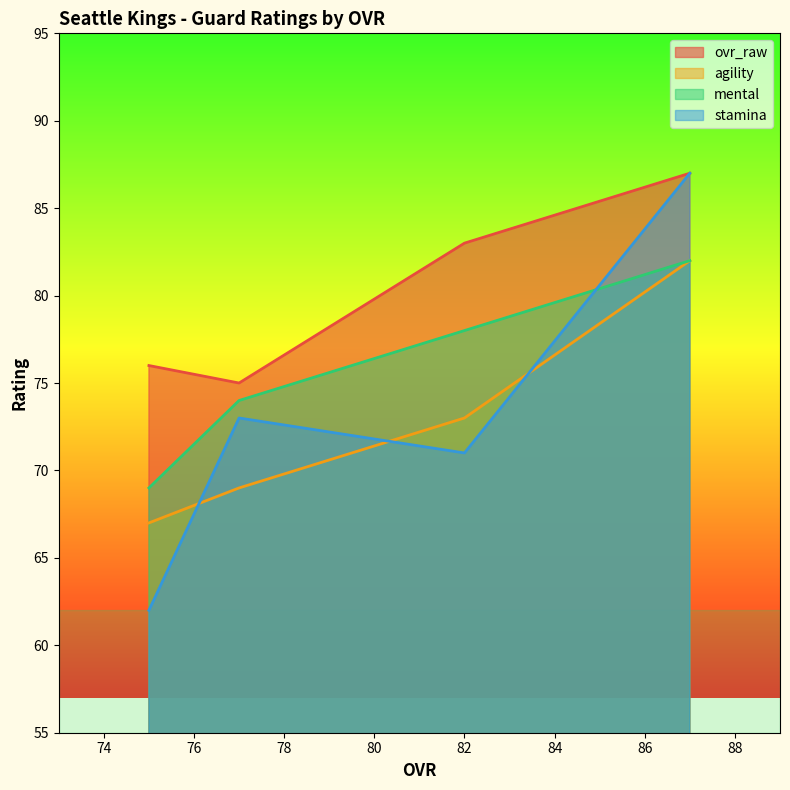

Does the chart have visible grid lines?

No